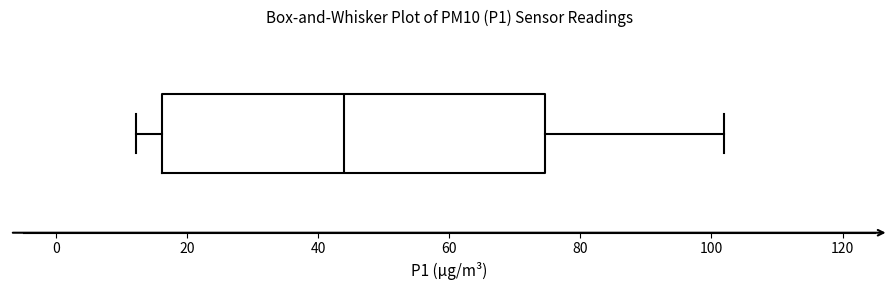

Transcribe this box plot: give where the median line is, the range the box spans, and where the two whiskers end, as read against the x-axis. The values are not printed on the chart, so give them approximately, as read against the axis.

median 44, box 16 to 74, whiskers 12 to 102